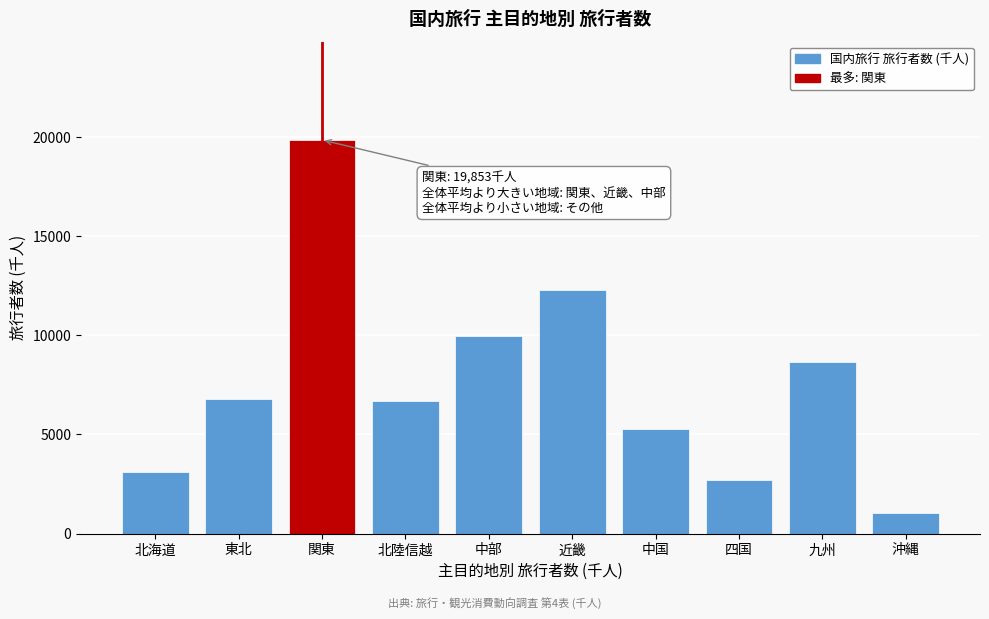

Which label corresponds to the smallest value in the chart?

沖縄